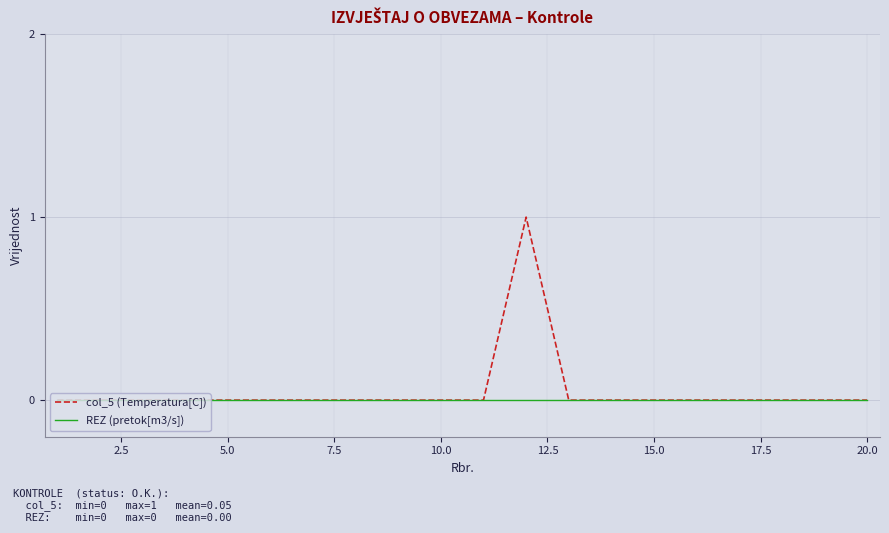

Which series has the largest range (max minus min)?

col_5 (Temperatura[C])